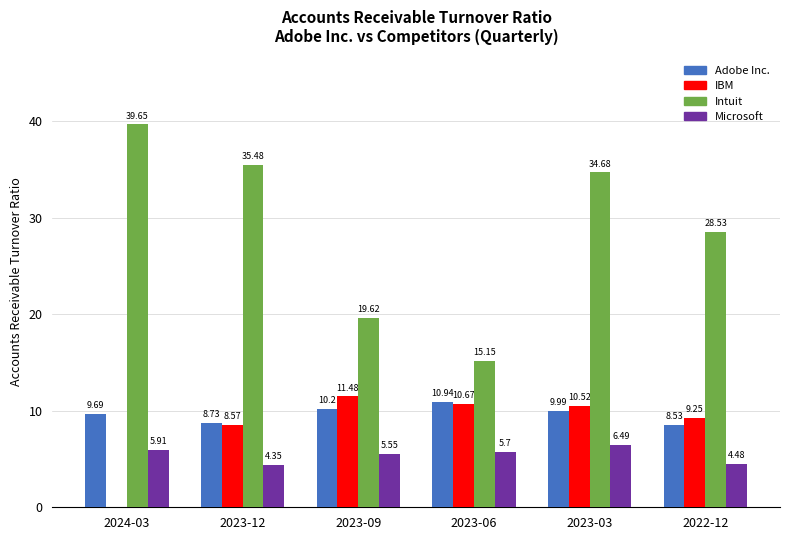

How many groups of bars are there?

6